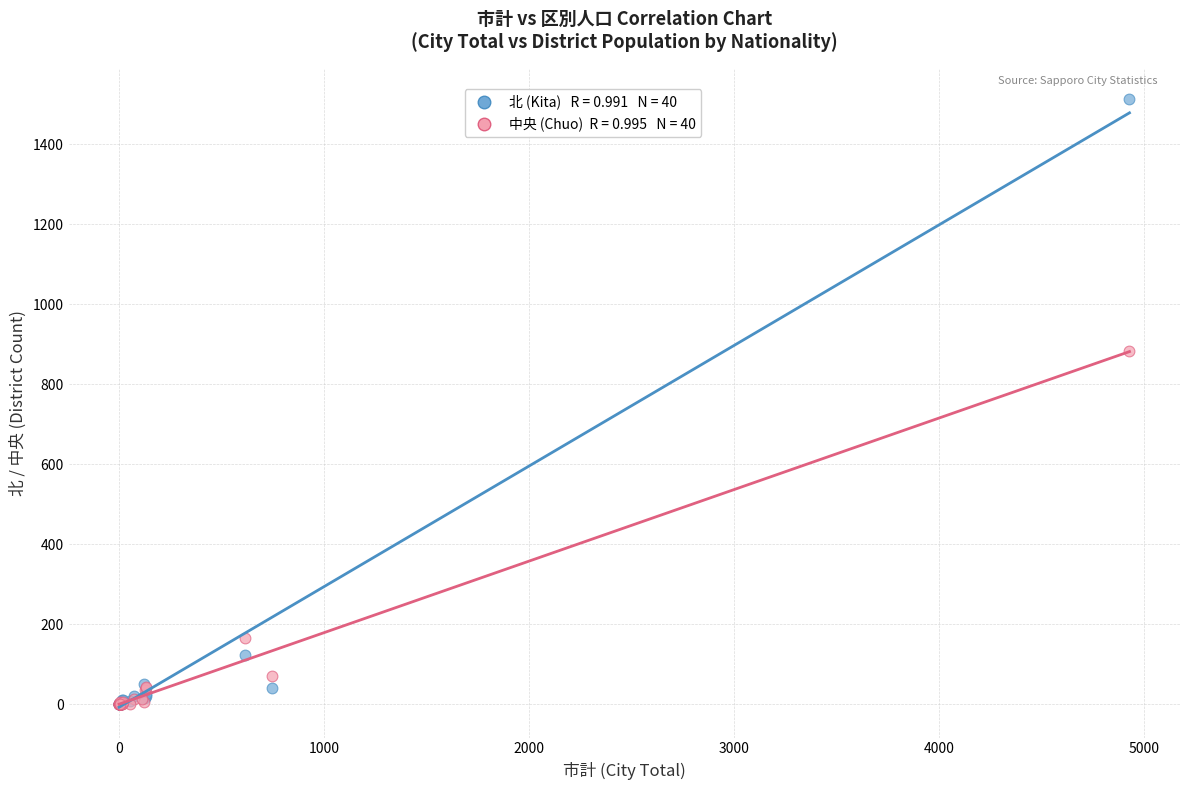

Across all series, what Y value is closest to 756?

884